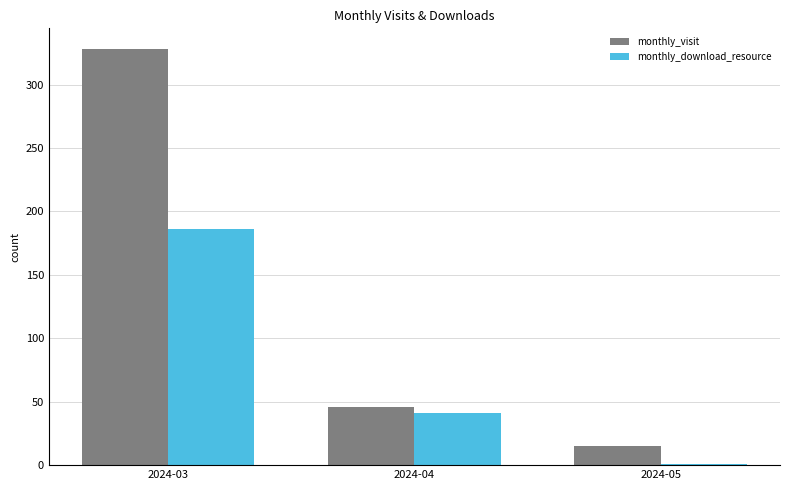

Which series has the widest spread of values?

monthly_visit